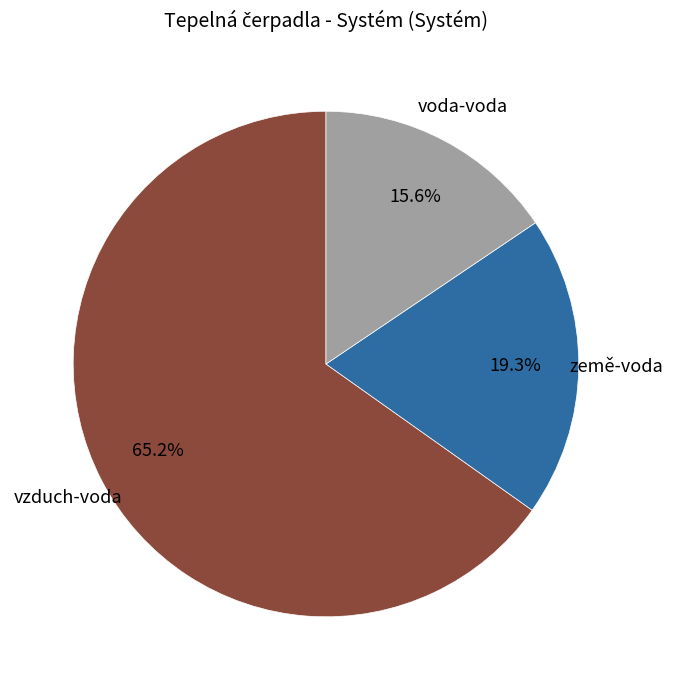

Is there a majority slice in this chart?

Yes